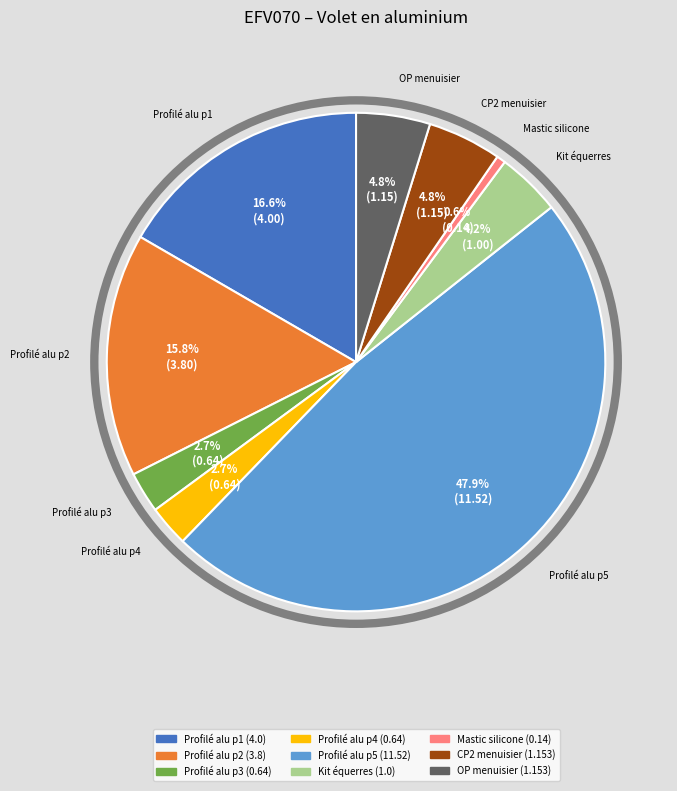

Is there a majority slice in this chart?

No